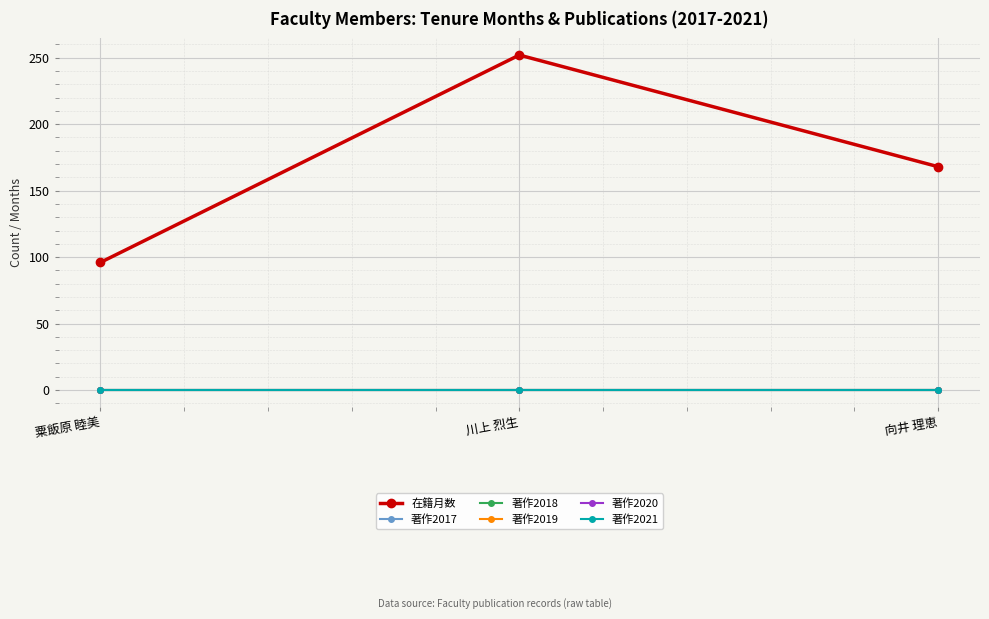

Is the value of 在籍月数 at 川上 烈生 greater than the value of 著作2021 at 川上 烈生?

Yes